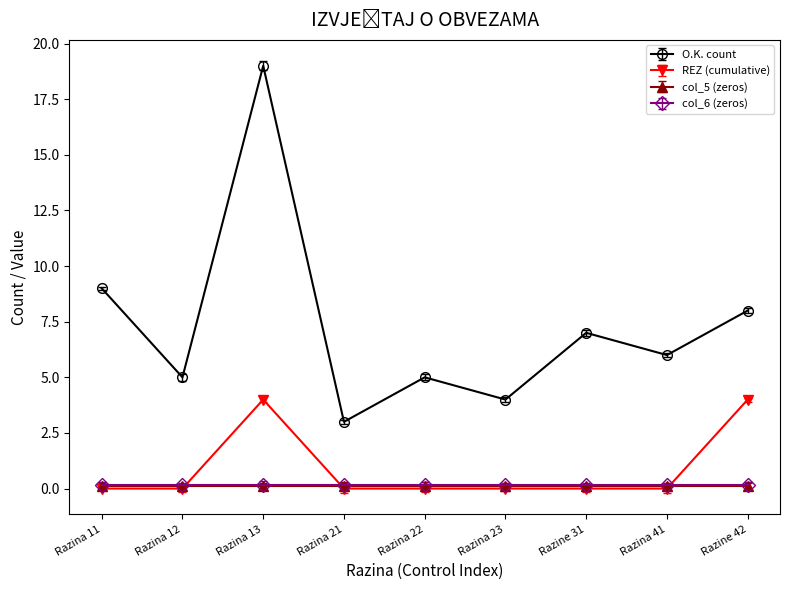

True or false: REZ (cumulative) has a value of 4 at Razine 42.

True